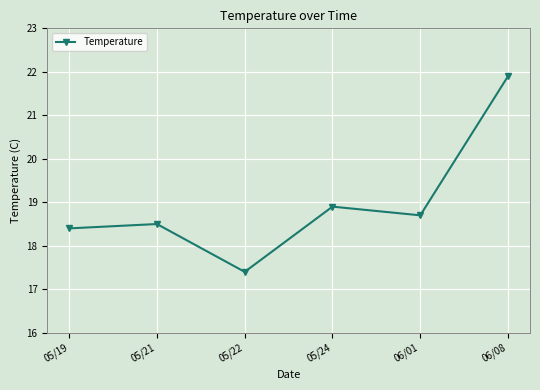

How many interior local valleys (lower than both neighbors) does the data have?

2